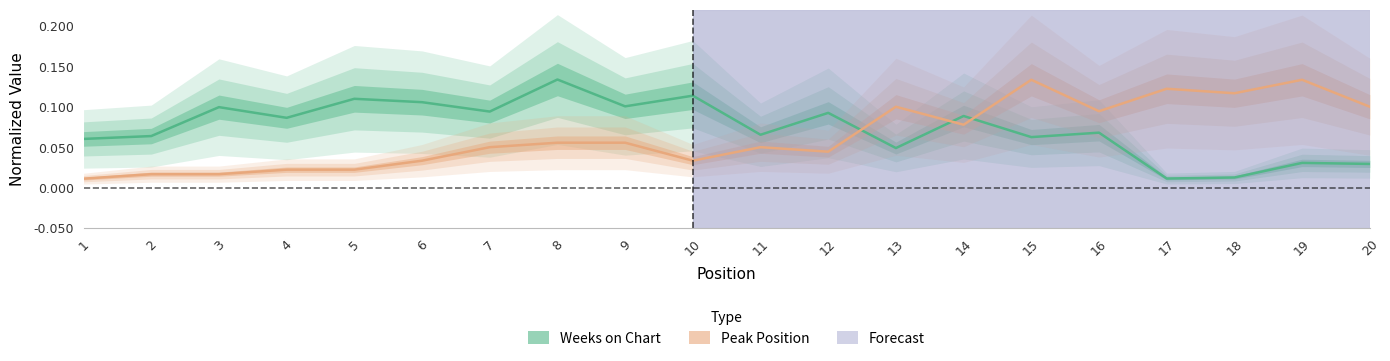

Reading left to right, list all the values displayed in this chart.

Weeks on Chart: 0.1	0.1	0.1	0.1	0.1	0.1	0.1	0.1	0.1	0.1	0.1	0.1	0.0	0.1	0.1	0.1	0.0	0.0	0.0	0.0
Peak Position: 0.0	0.0	0.0	0.0	0.0	0.0	0.1	0.1	0.1	0.0	0.1	0.0	0.1	0.1	0.1	0.1	0.1	0.1	0.1	0.1